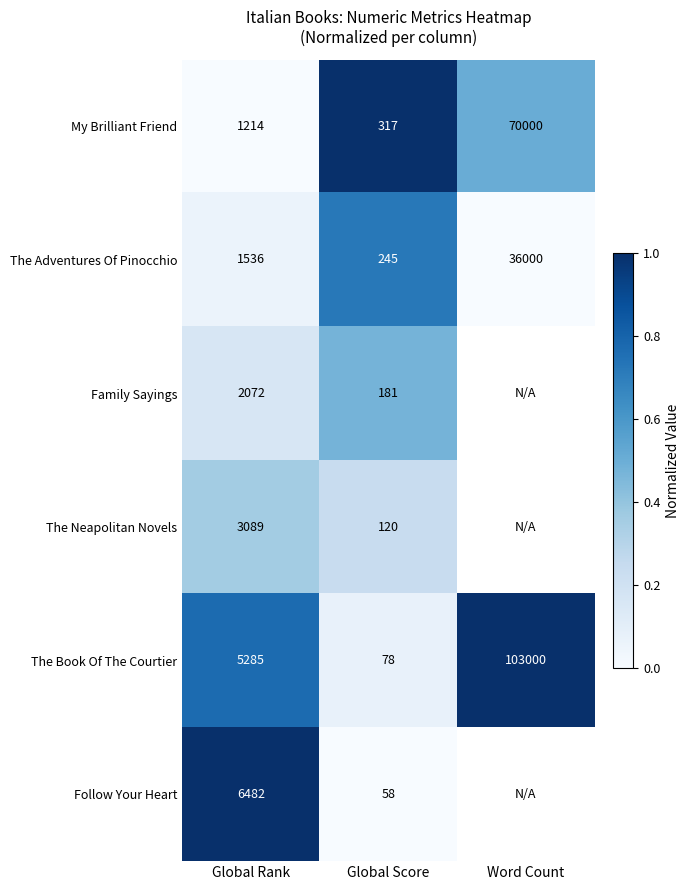

At which label does My Brilliant Friend reach its peak?

Word Count